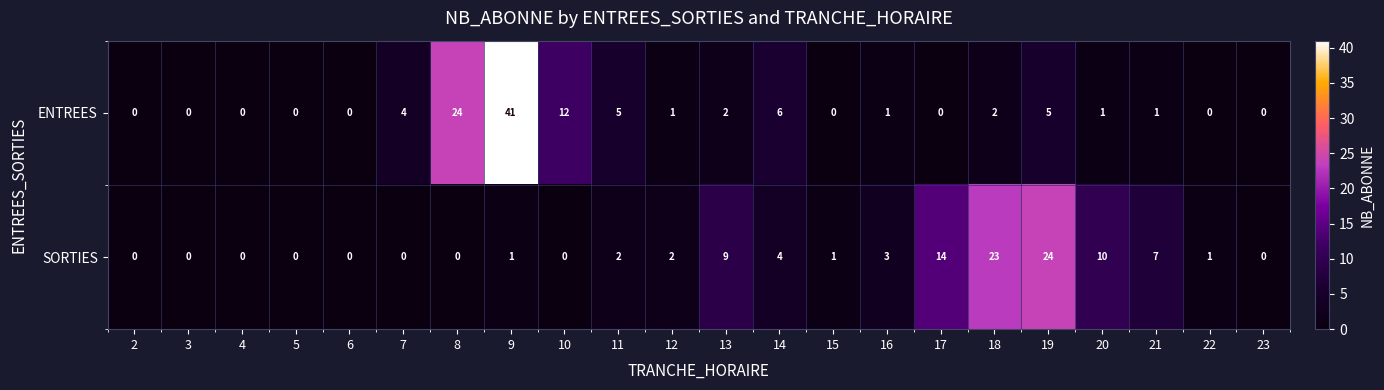

Rank the series at 22 from lowest to highest value.

ENTREES, SORTIES